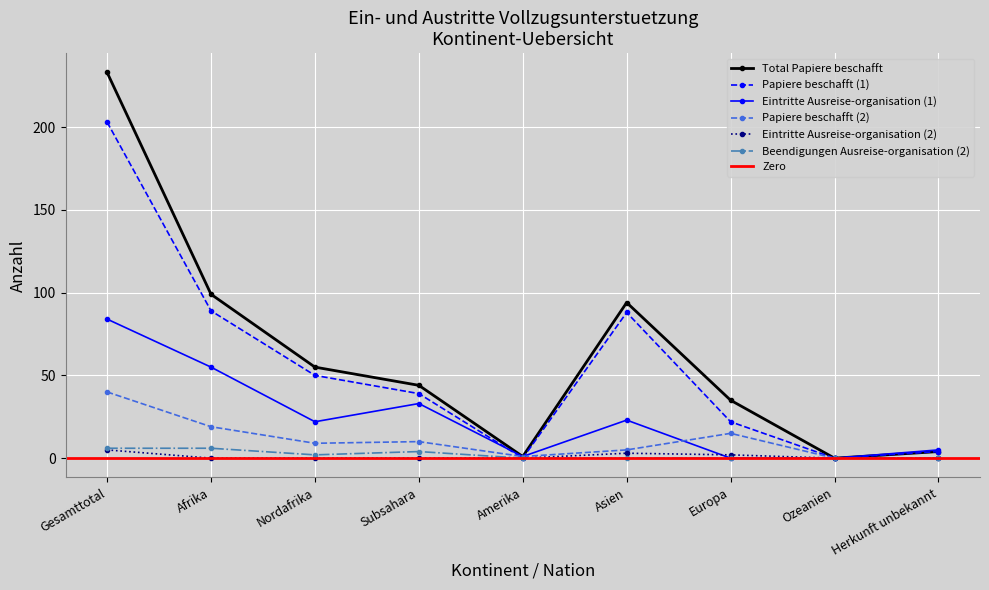

How many distinct data groups are displayed?

6